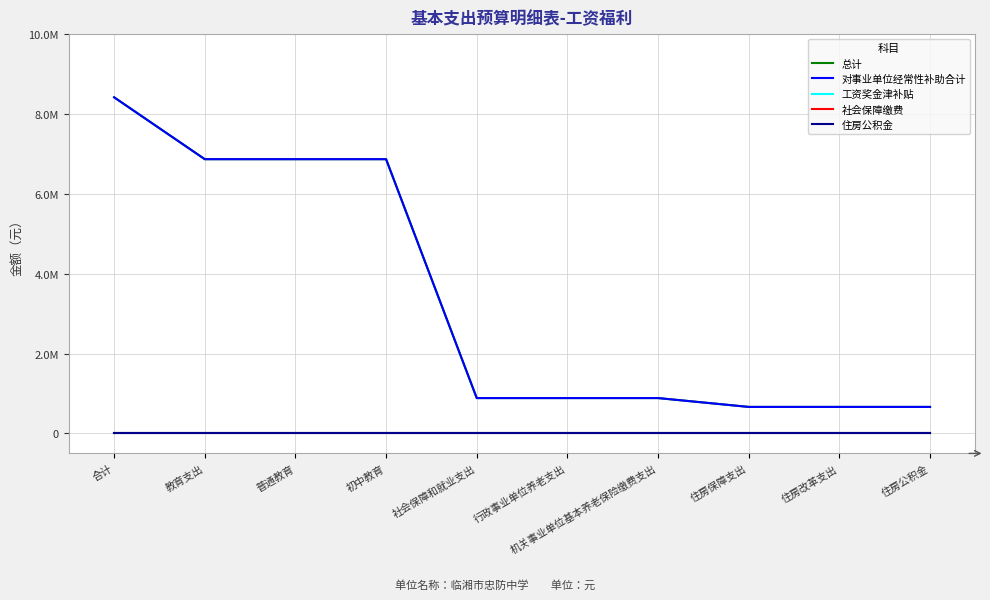

Is this an area chart (filled region under the line)?

No